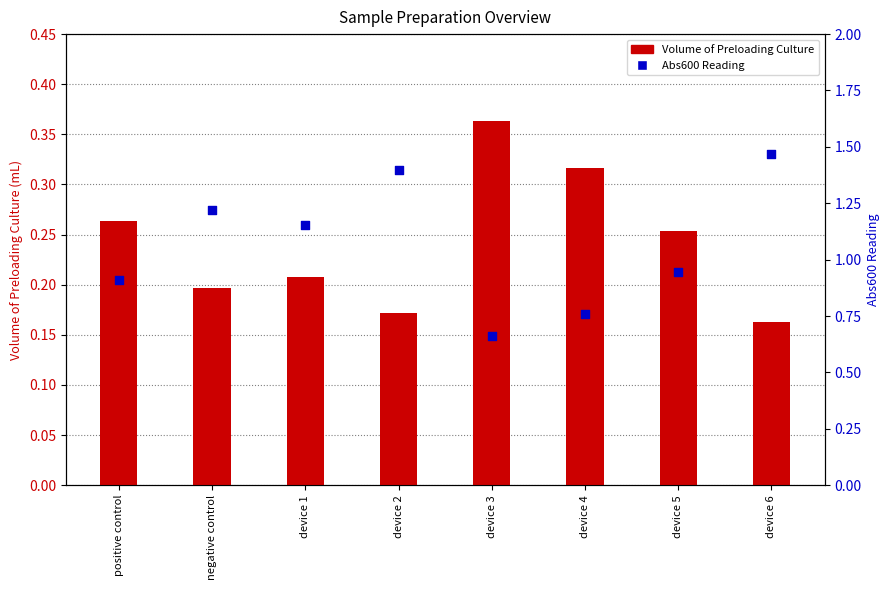

At how many categories does at least one series exceed 0?

8